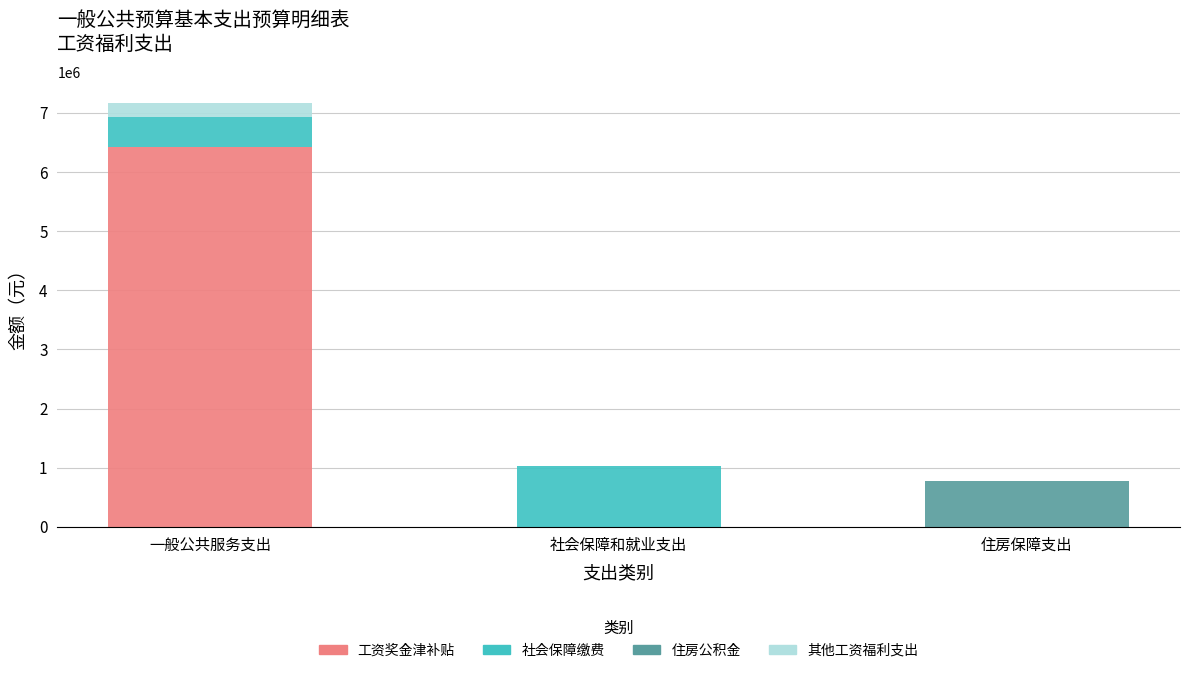

What is the total value across all series at 住房保障支出?

769747.6